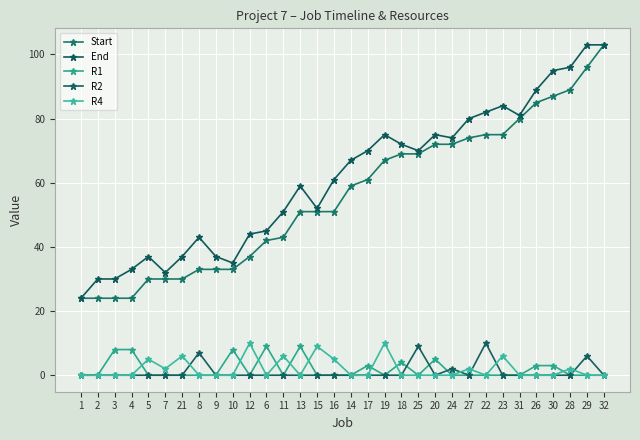

At which label does End reach its peak?

29